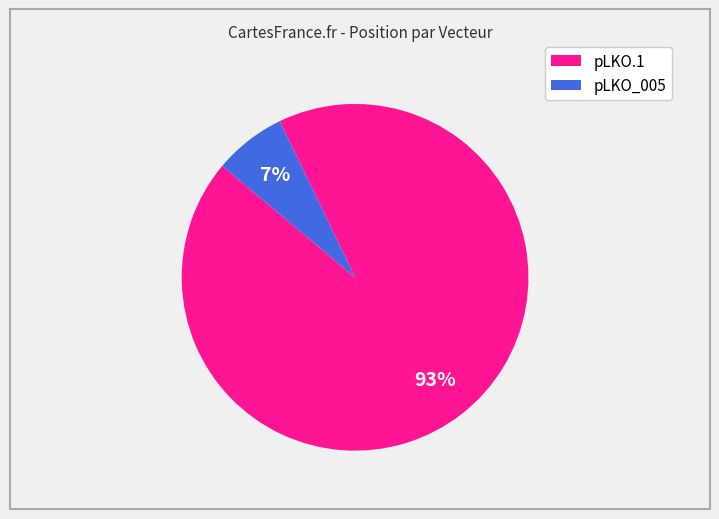

Between pLKO.1 and pLKO_005, which is larger?

pLKO.1